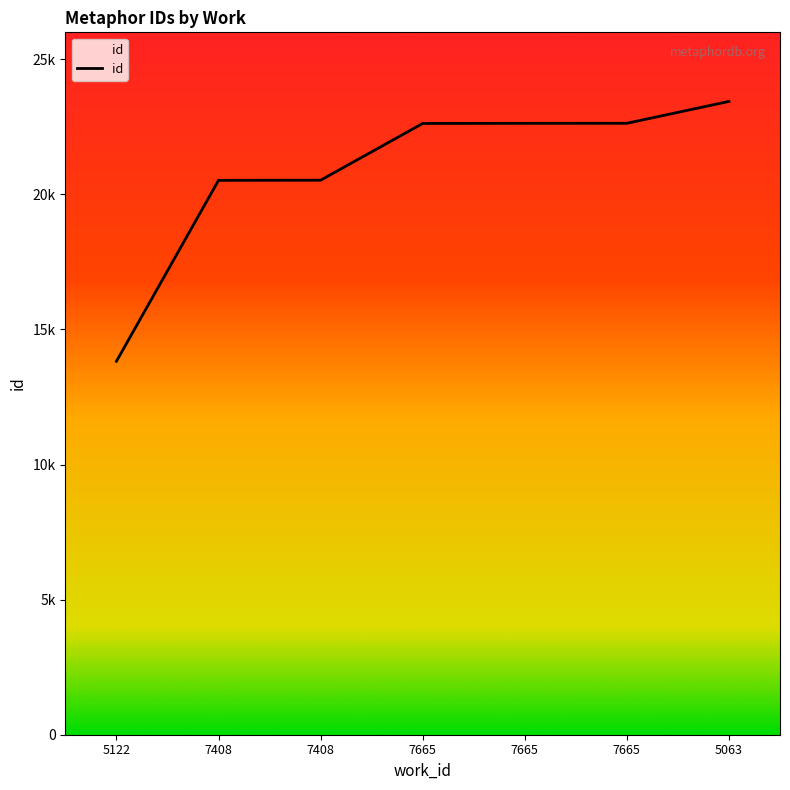

At which label does the data first exceed 22627?

7665